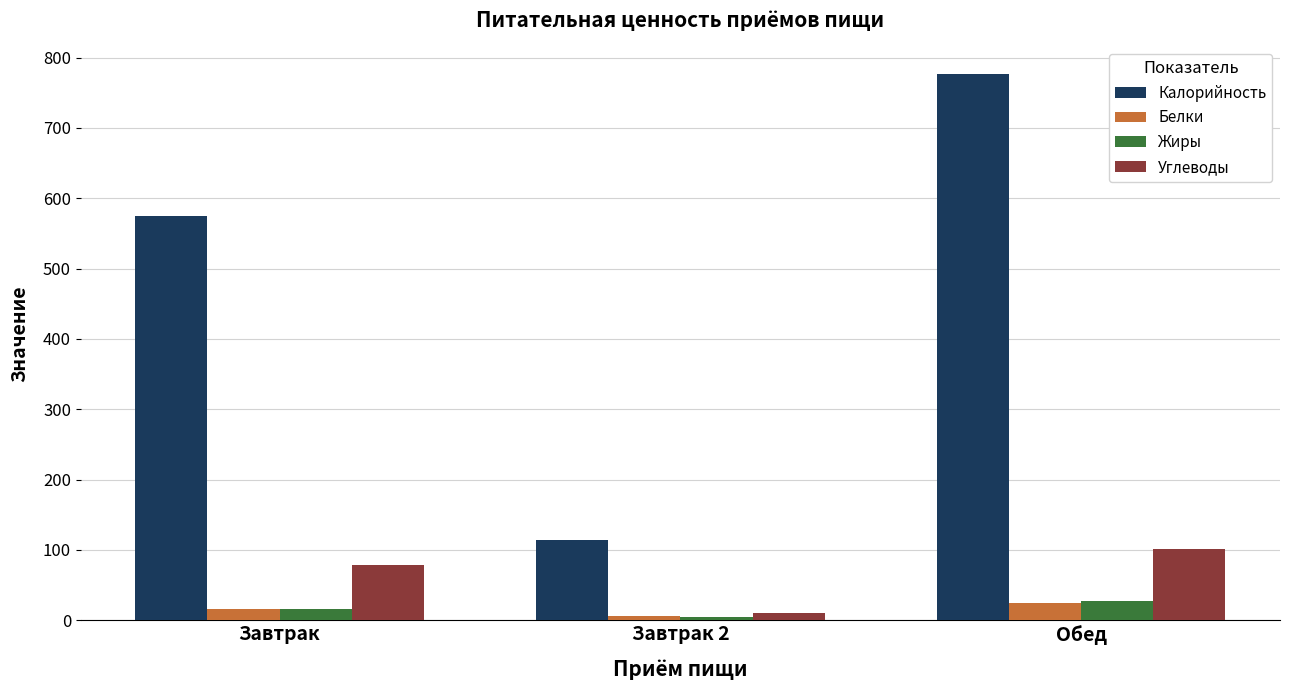

What is the difference between the Углеводы values at Обед and Завтрак?

23